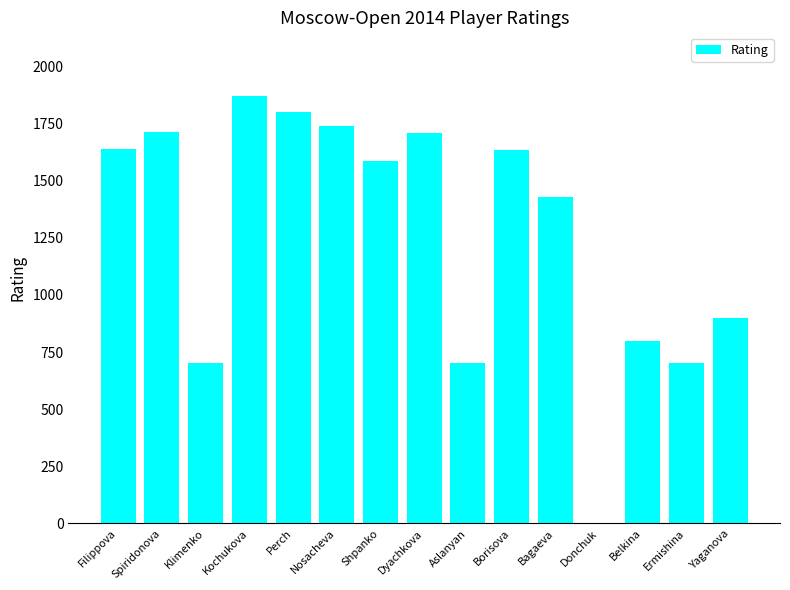

What is the change in value from Shpanko to Ermishina?

-885